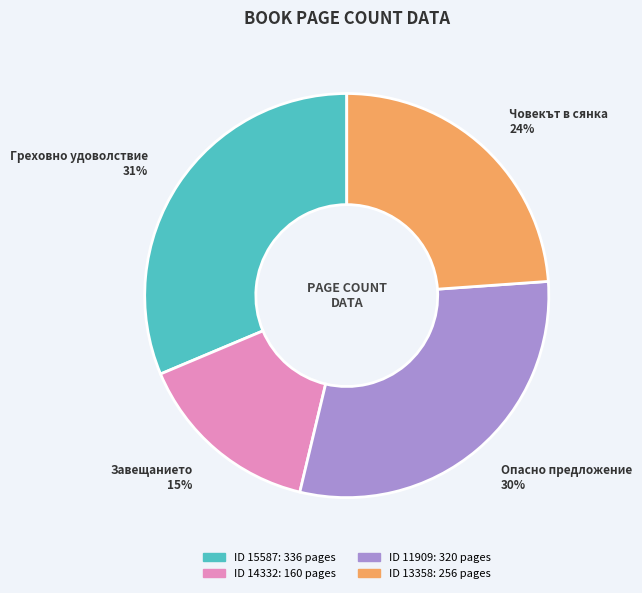

What is the ratio of the value at Завещанието 15% to the value at Опасно предложение 30%?

0.5